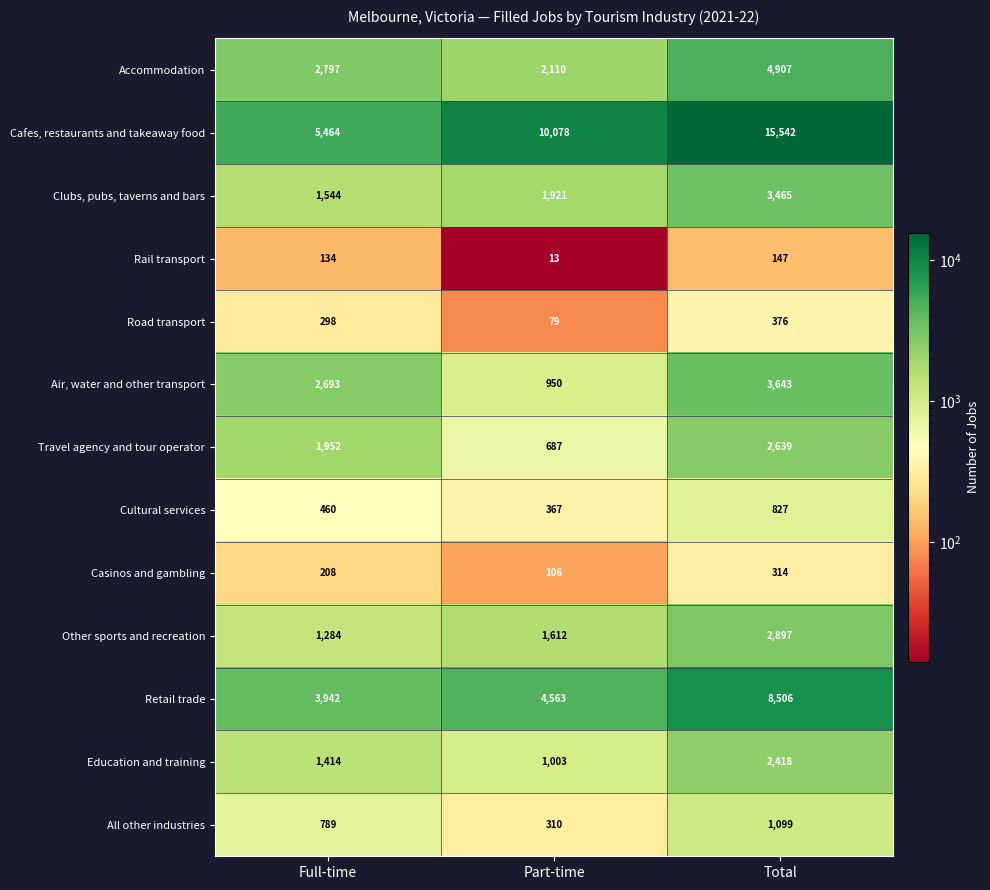

Between Part-time and Total, which series saw the biggest shift?

Cafes, restaurants and takeaway food